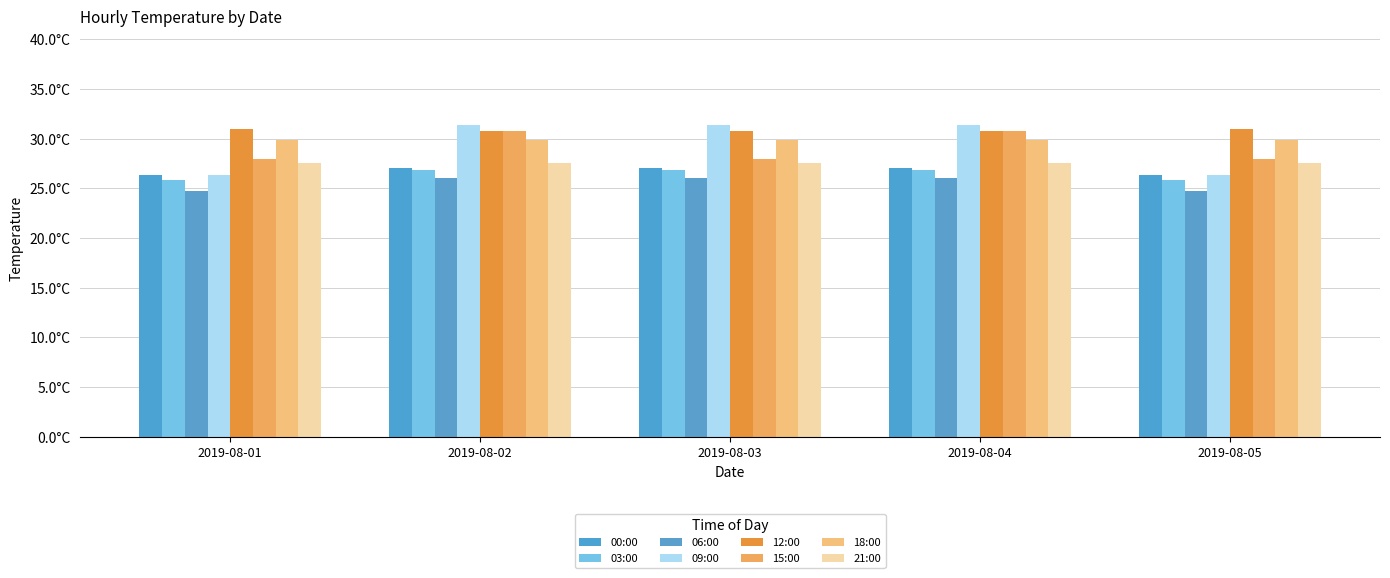

What is the value of the 15:00 bar at the 4th from the left?

30.8